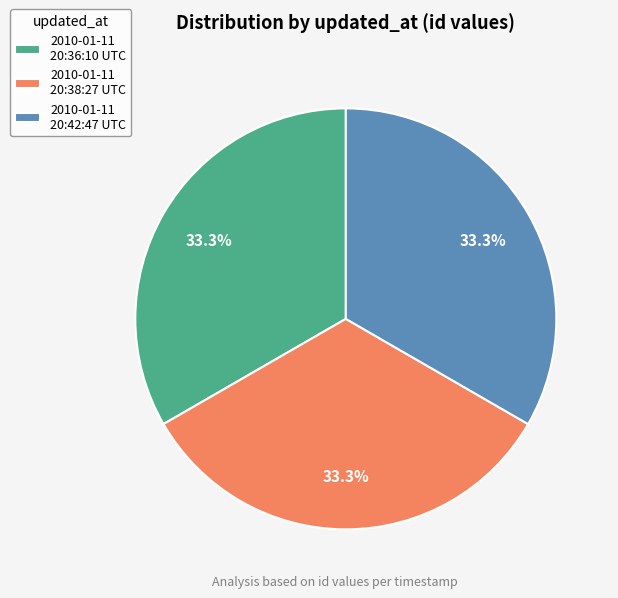

Does 2010-01-11 20:38:27 UTC represent more than half of the total?

No